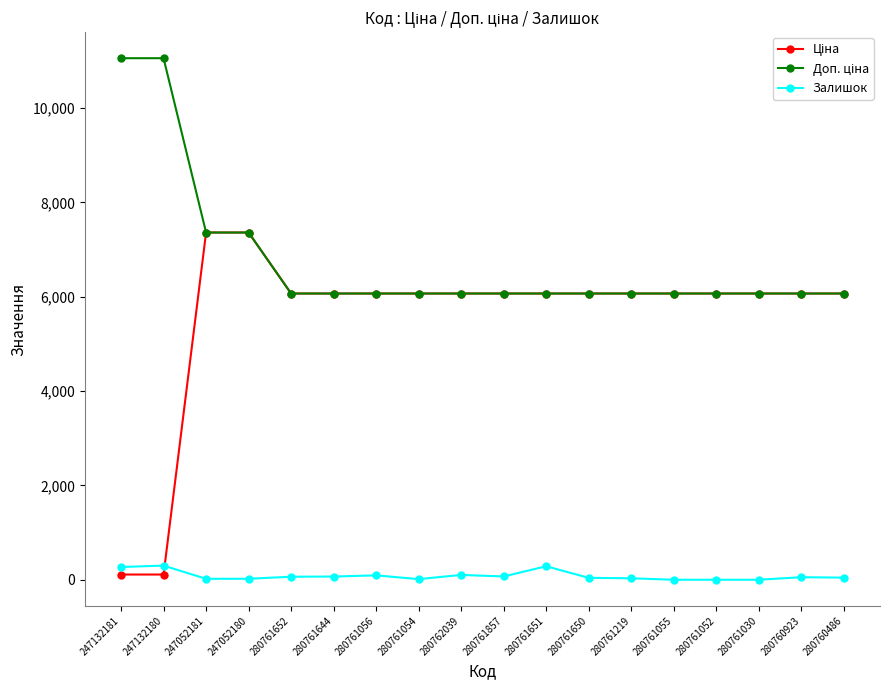

What is the total value across all series at 280761055?

12134.5